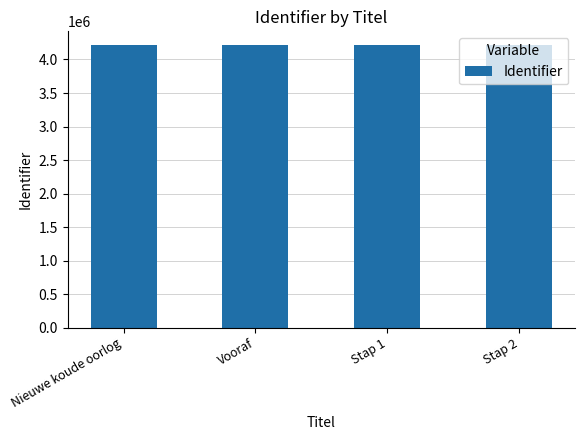

What is the ratio of the value at Nieuwe koude oorlog to the value at Stap 2?

1.0